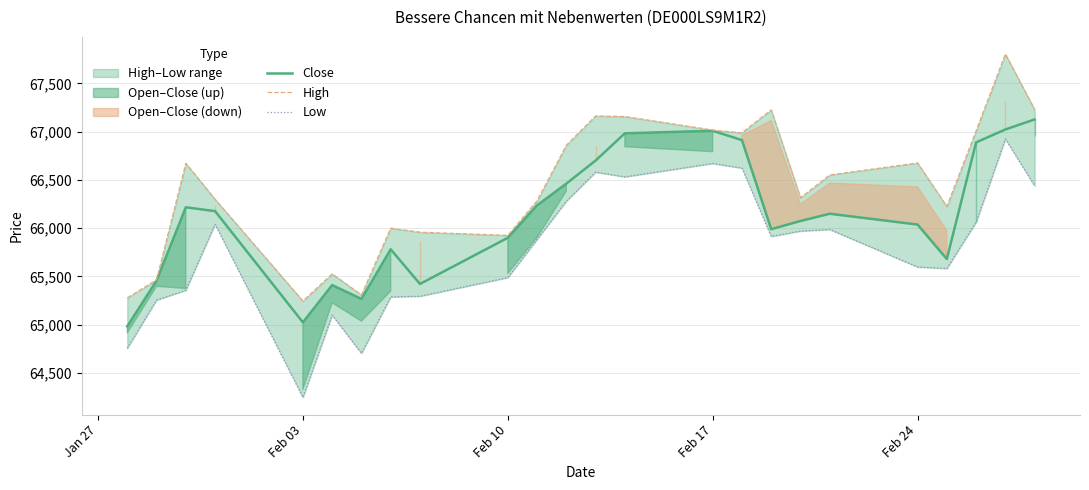

What is the lowest value of the Close series?

64983